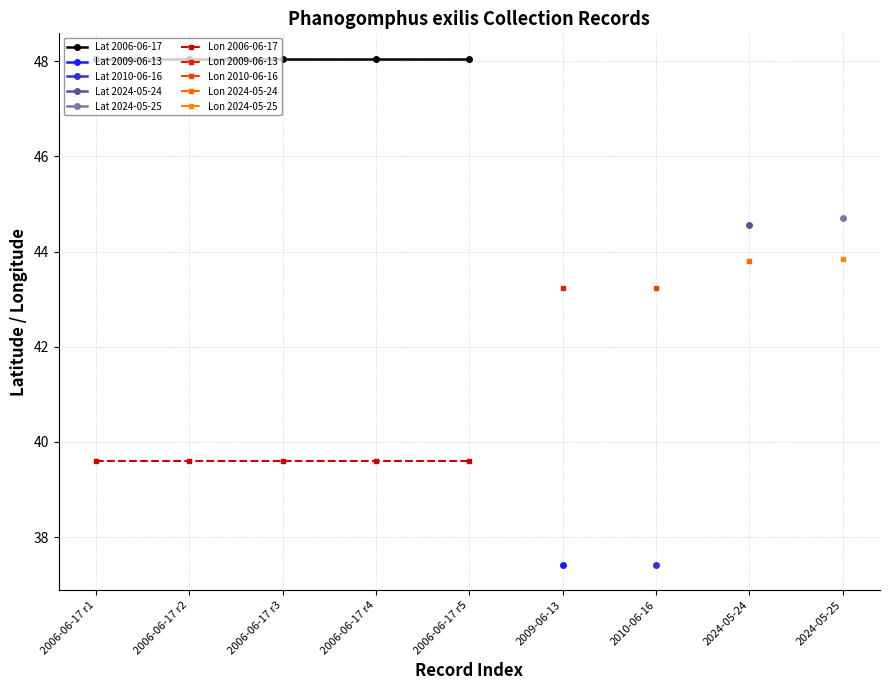

At 2006-06-17 r1, list the series in order from largest to smallest.

Lat 2006-06-17, Lon 2006-06-17